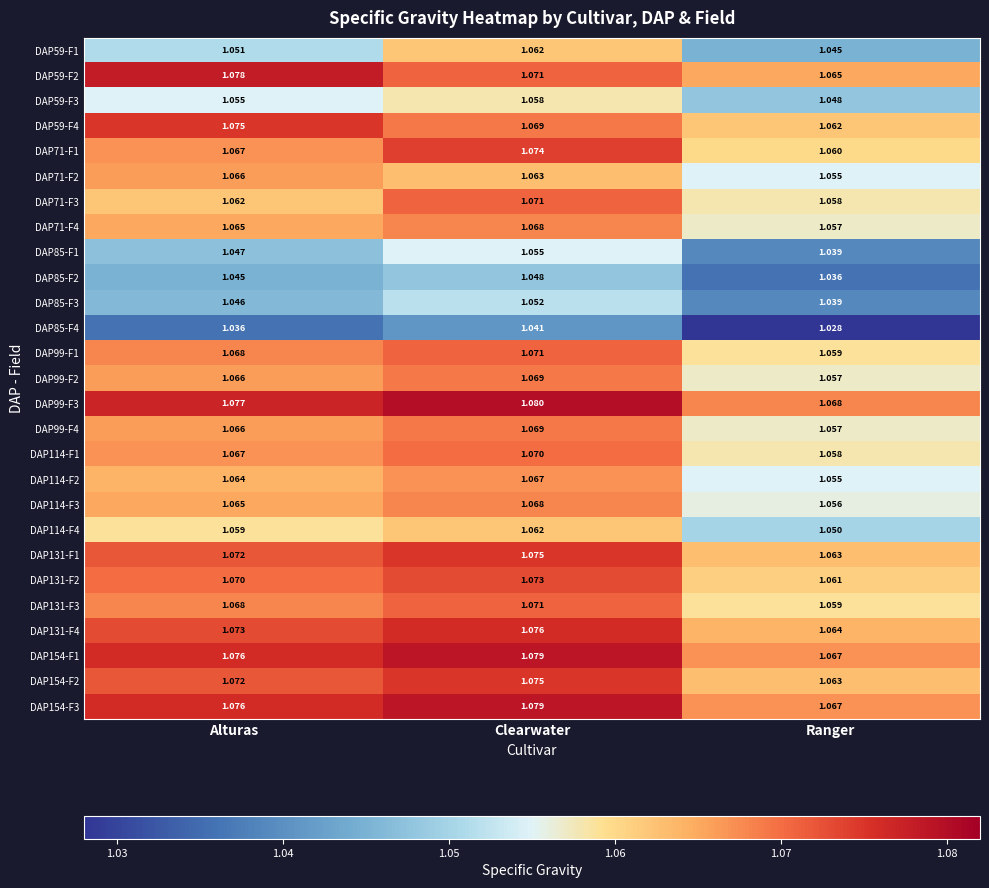

At which label is DAP85-F4 closest to 1?

Ranger